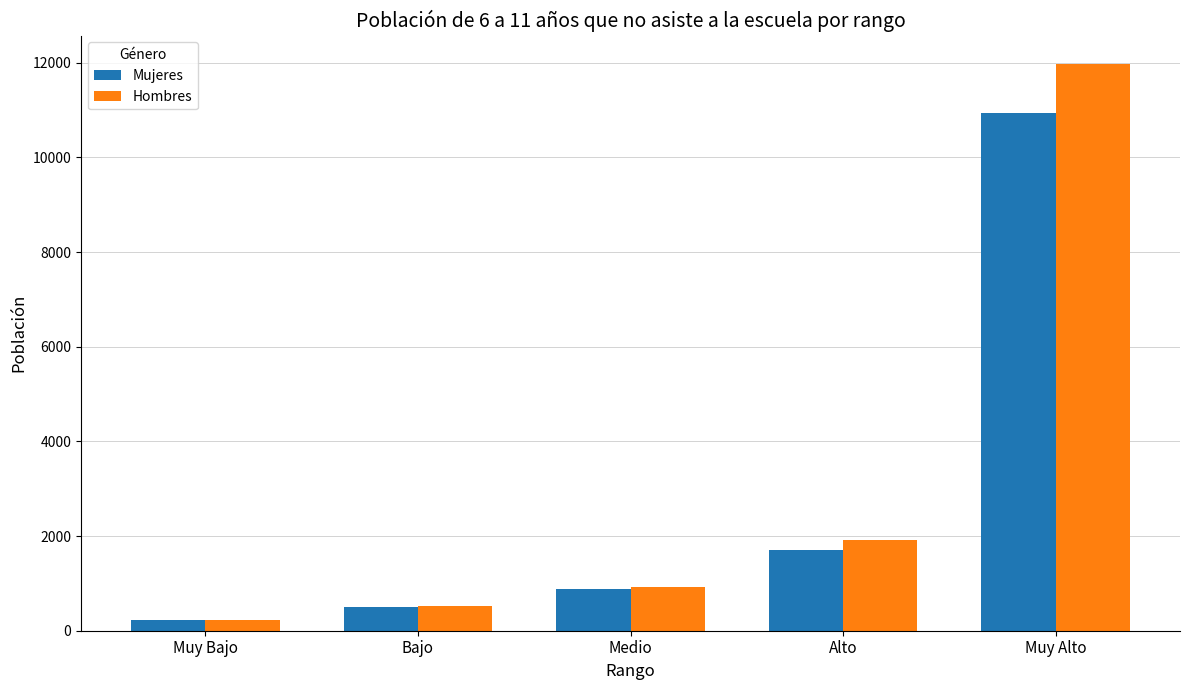

Reading left to right, what are all the values shown in this chart?

Mujeres: Muy Bajo=227	Bajo=509	Medio=882	Alto=1713	Muy Alto=10946
Hombres: Muy Bajo=220	Bajo=526	Medio=925	Alto=1918	Muy Alto=11978